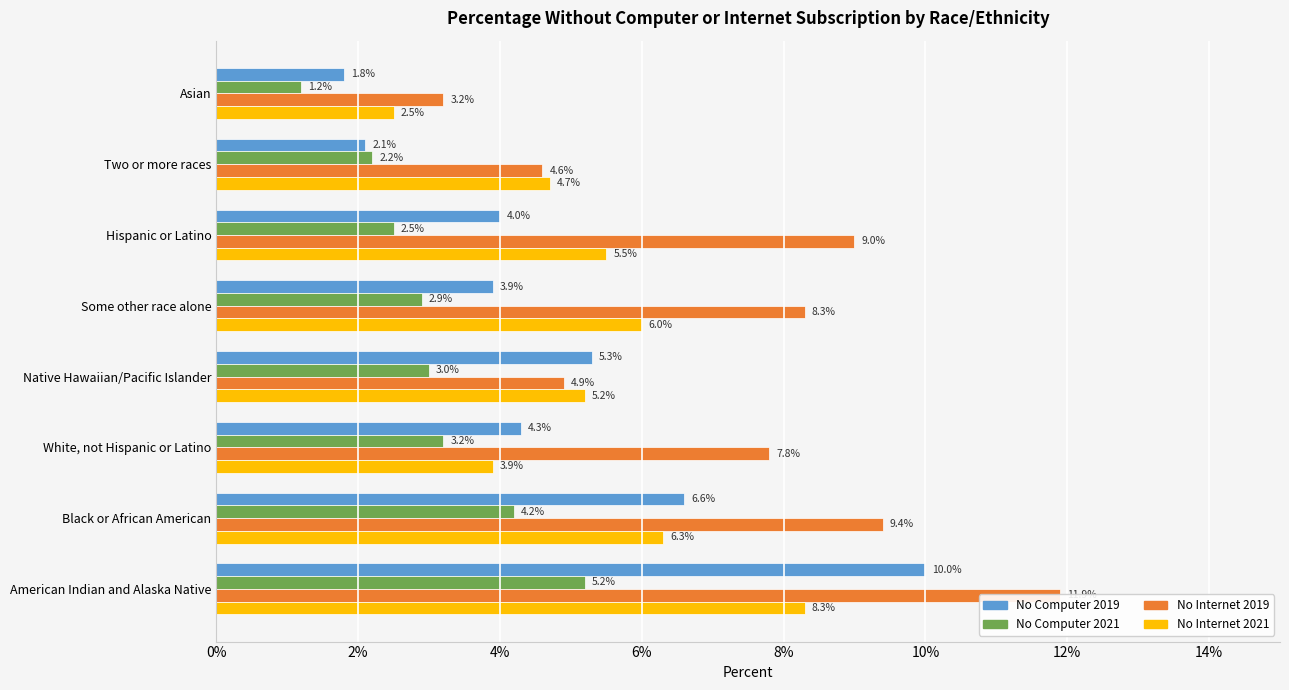

What are all the series names shown in the legend?

No Computer 2019, No Computer 2021, No Internet 2019, No Internet 2021